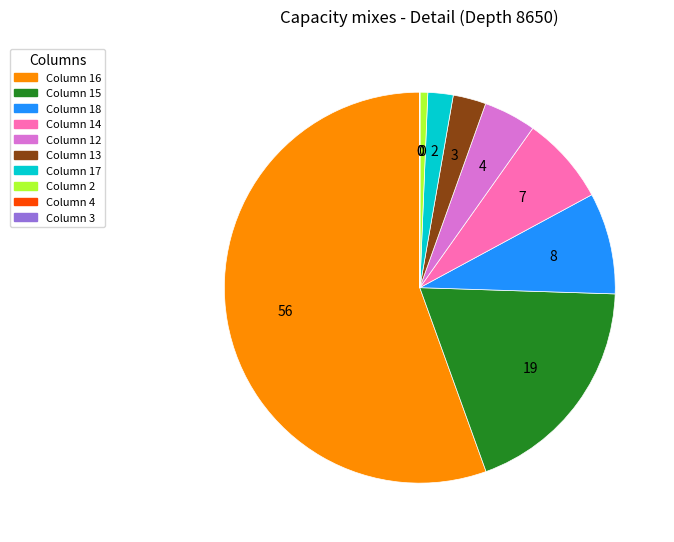

Is there a majority slice in this chart?

Yes